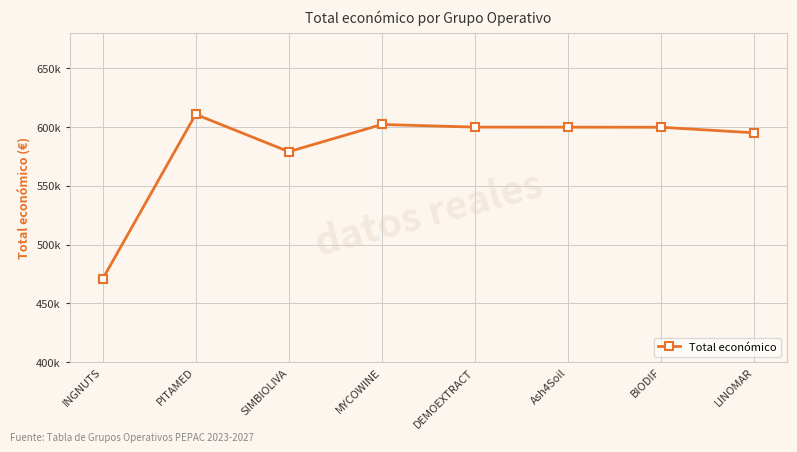

What is the sum of all values?

4658154.4